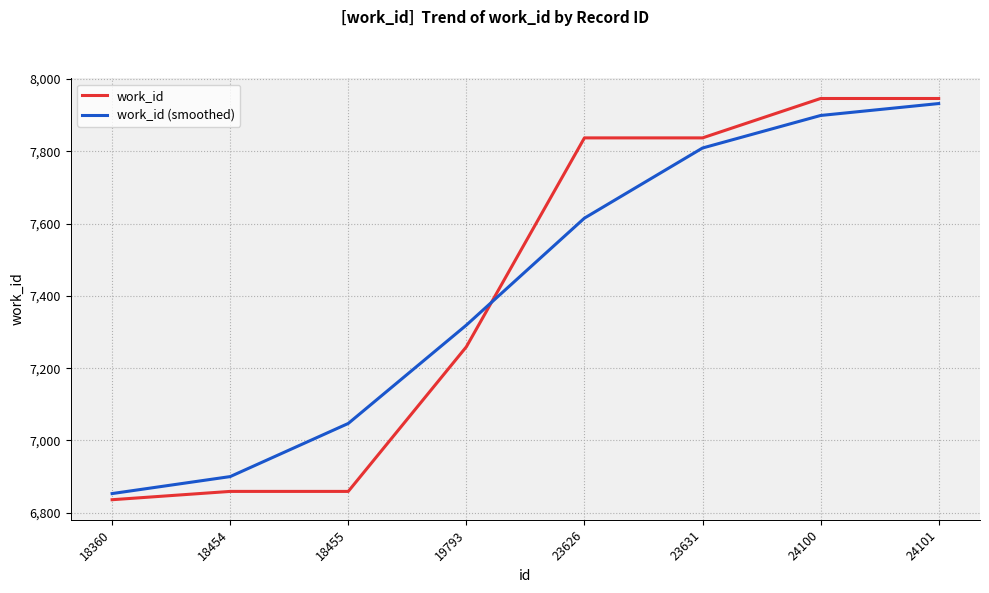

What are all the series names shown in the legend?

work_id, work_id (smoothed)